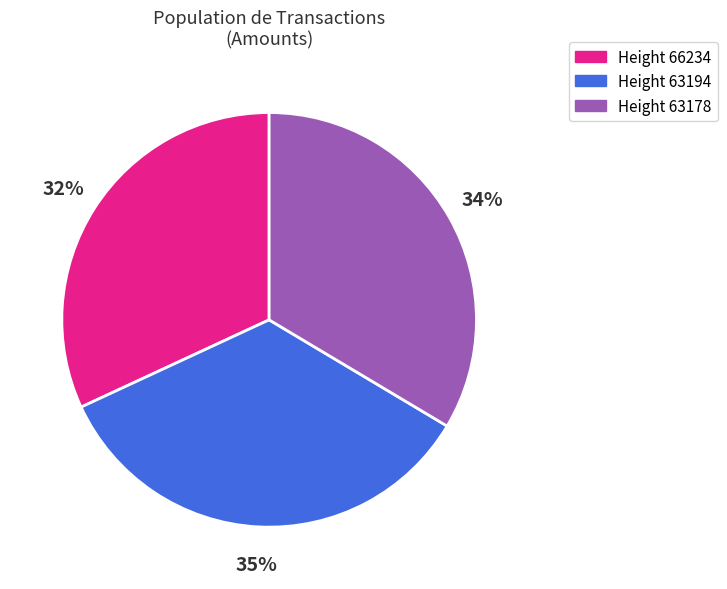

The Height 63194 slice represents 35% of the pie. True or false?

True